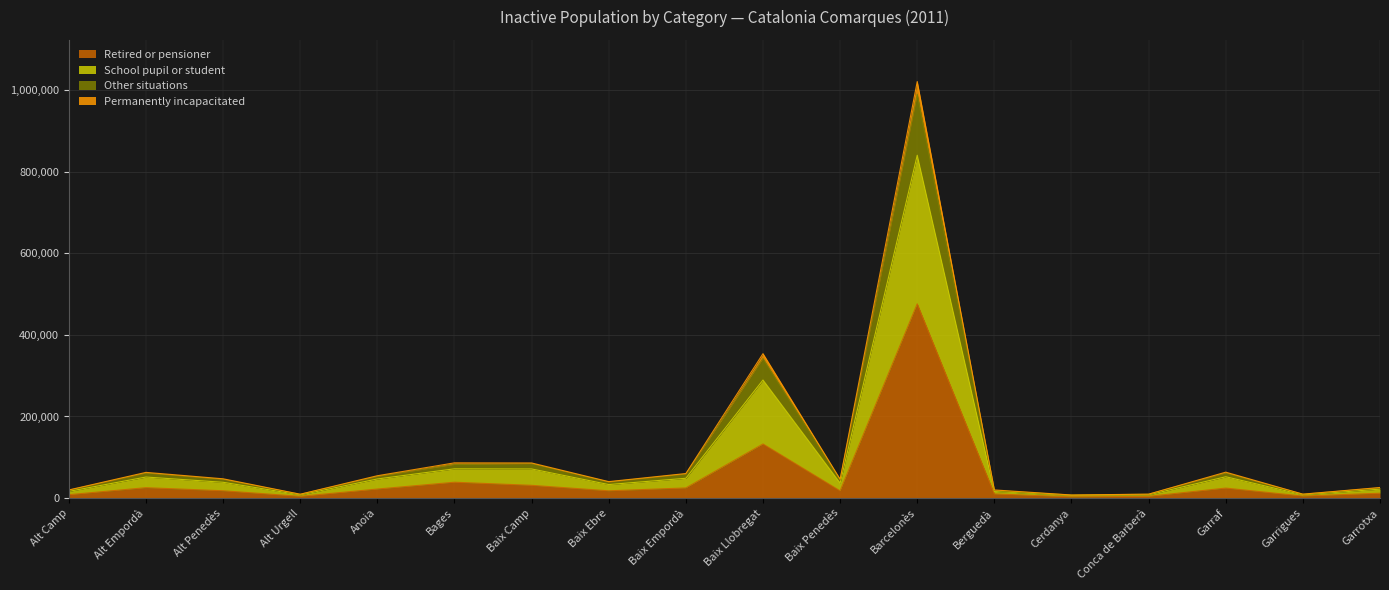

At which category is the sum across all series the highest?

Barcelonès